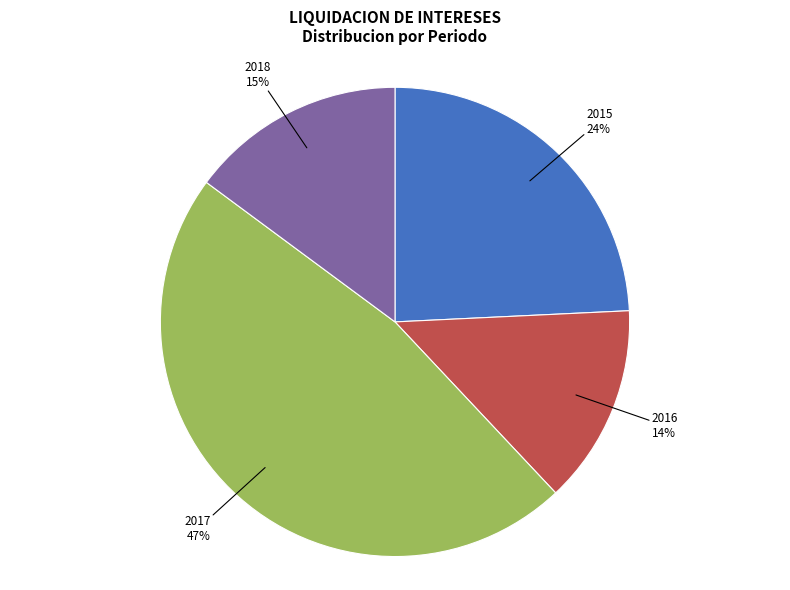

How many segments does this pie chart have?

4